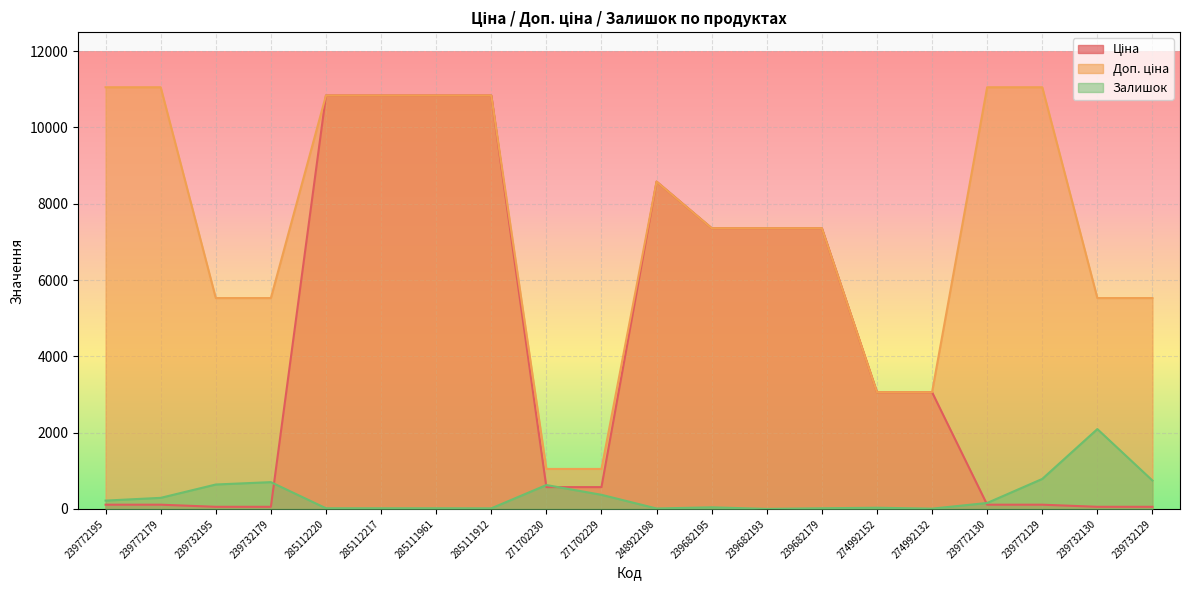

Which series has the largest total across all categories?

Доп. ціна